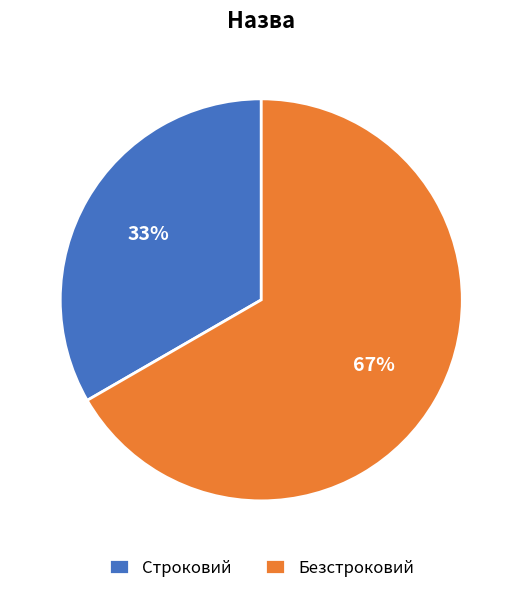

Which slice is the smallest?

Строковий